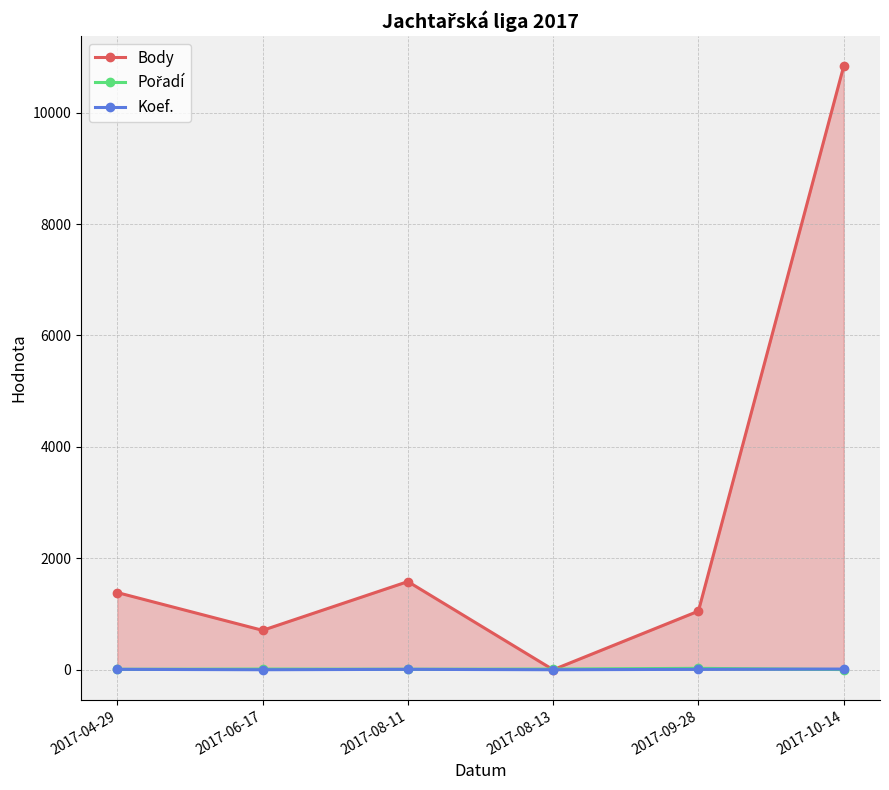

At how many categories does at least one series exceed 9565?

1